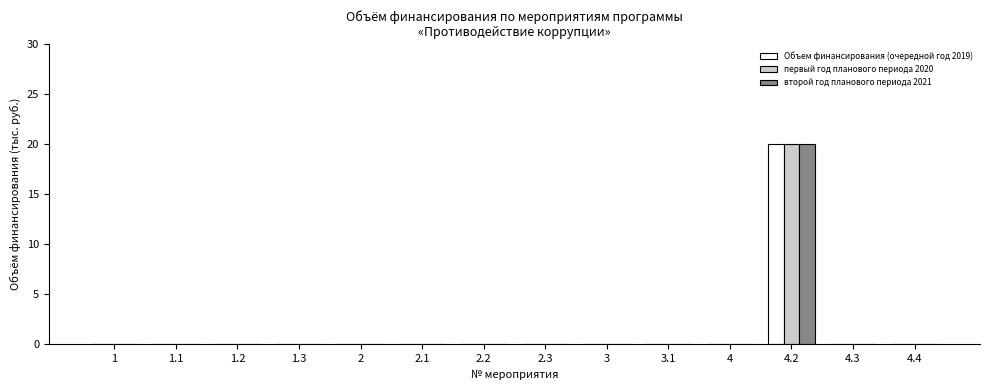

At which label does Объем финансирования (очередной год 2019) reach its peak?

4.2